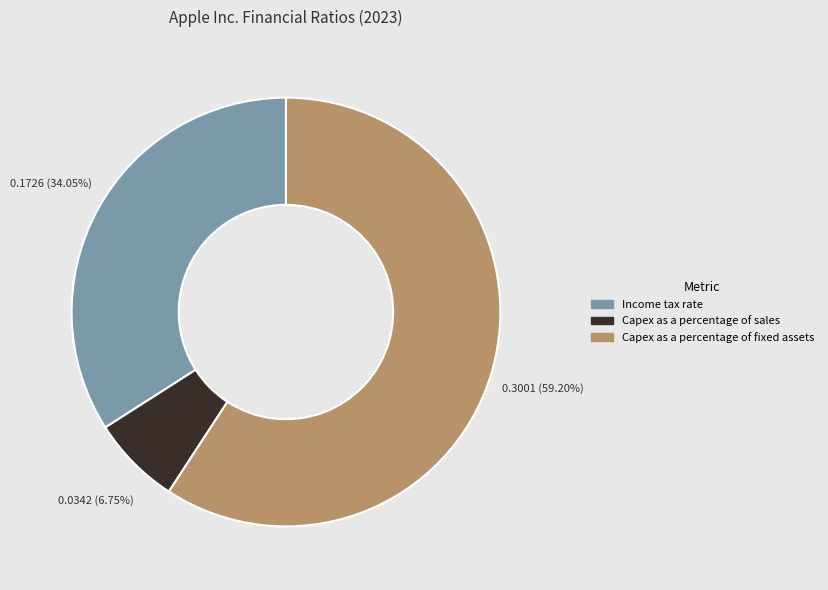

Which category has the smallest portion of the pie?

Capex as a percentage of sales